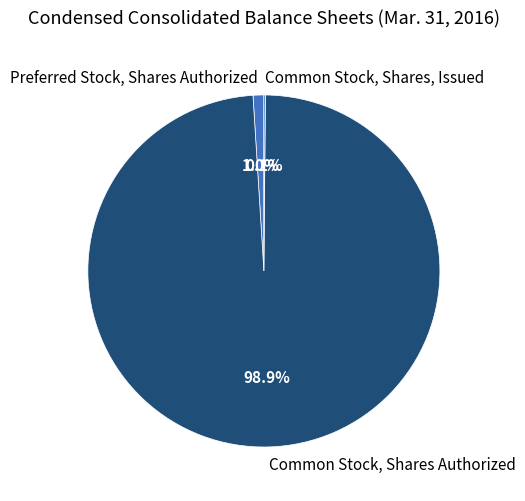

To the nearest percent, what is the average slice percentage?

33%